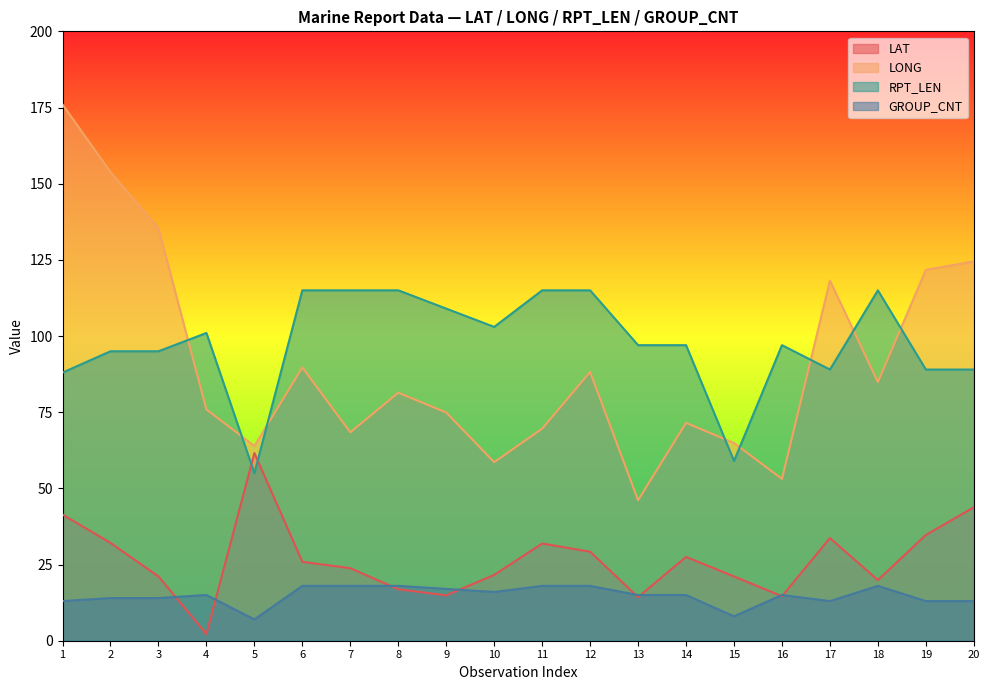

The GROUP_CNT series shows 18.0 at 8. True or false?

True